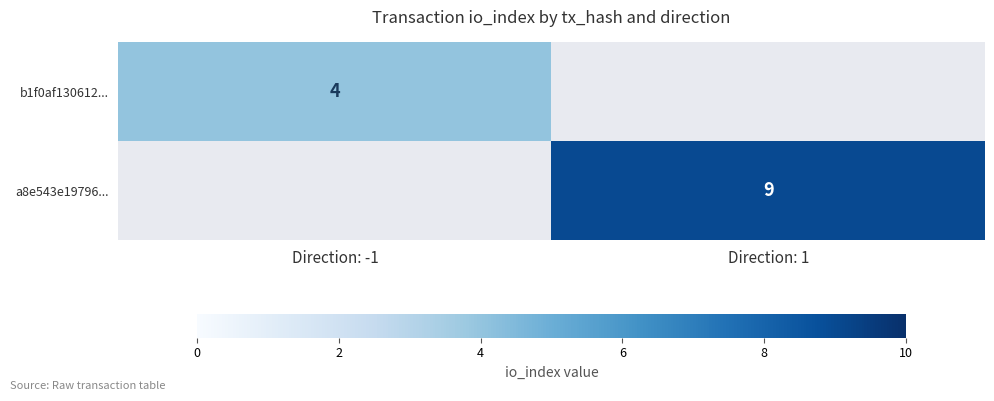

At how many categories does at least one series exceed 5?

1